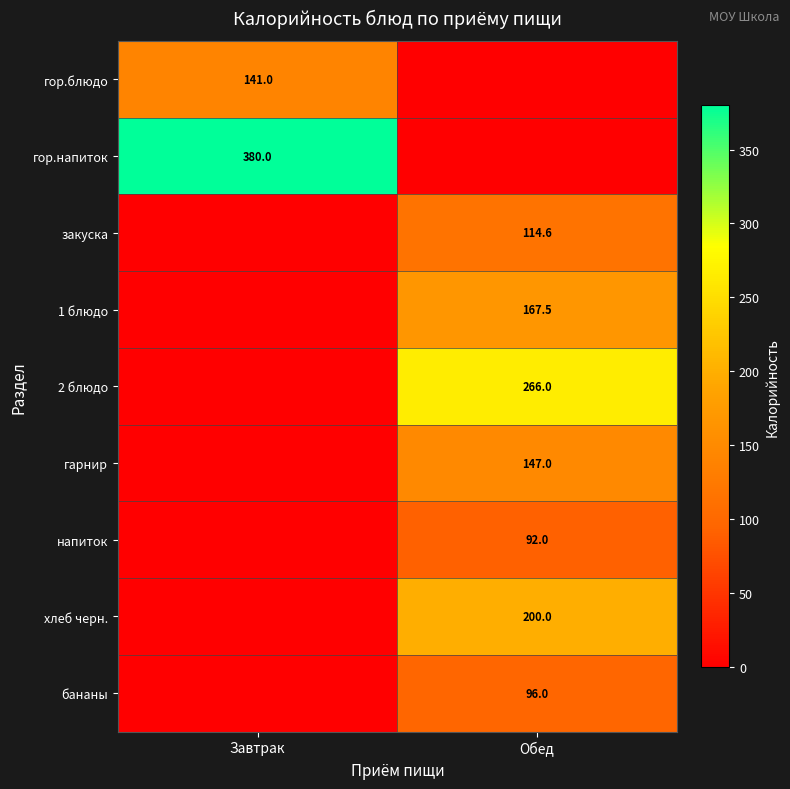

True or false: 2 блюдо has a value of 266.0 at Обед.

True